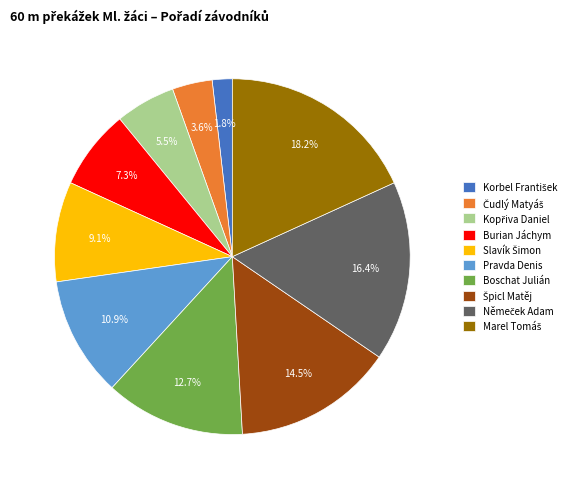

What portion of the pie excludes Pravda Denis?

89.1%